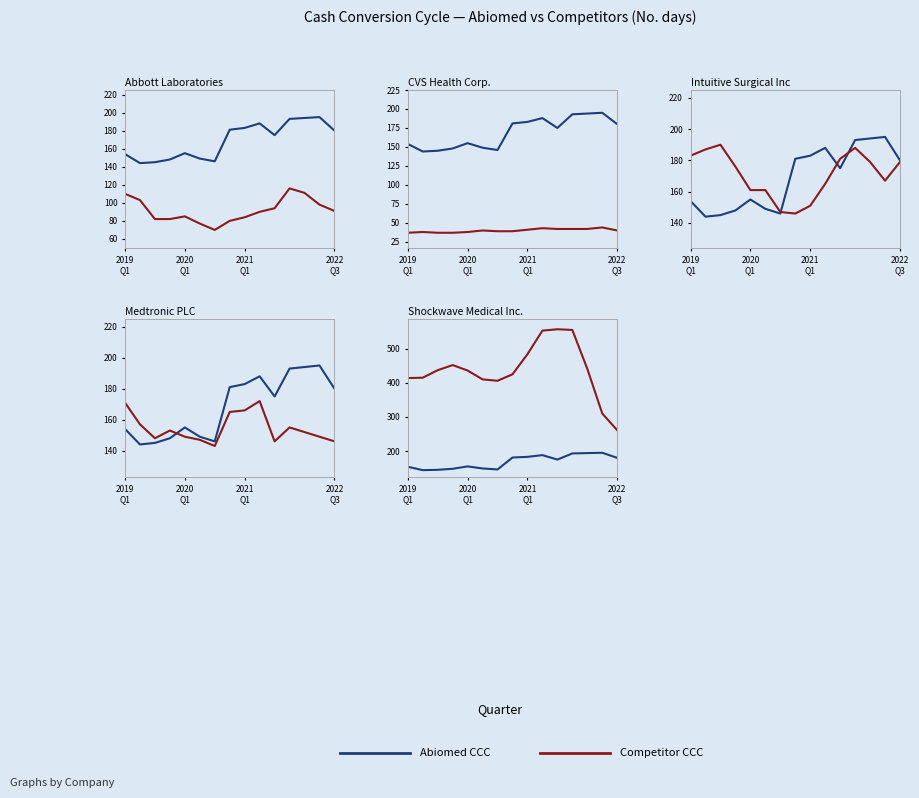

How many values in the Abbott Laboratories series are below 90?

7